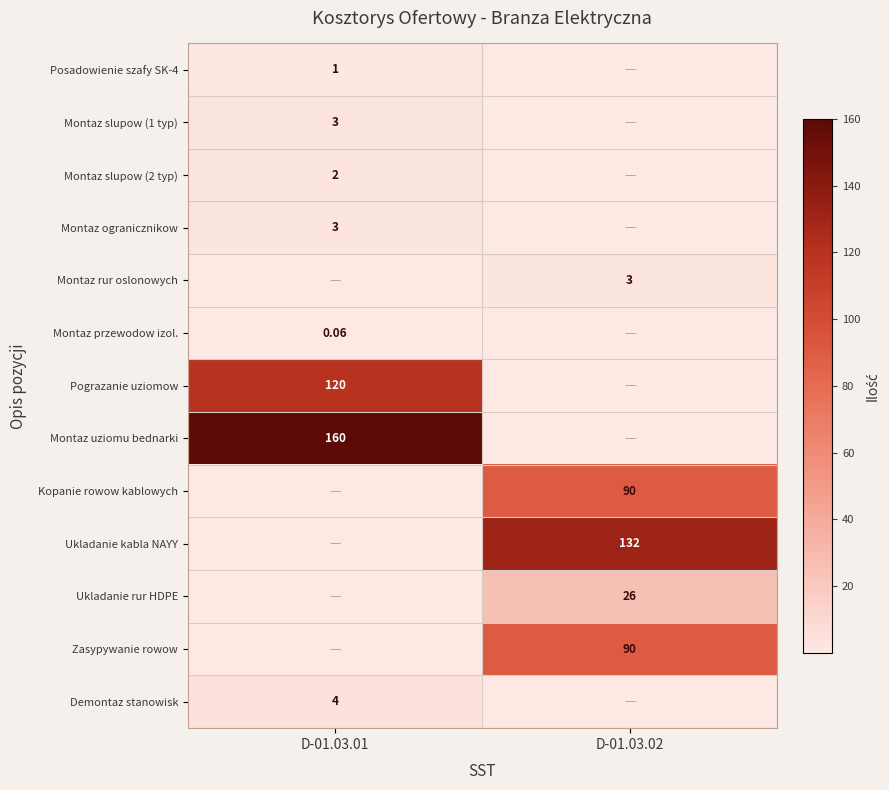

Which series has the largest range (max minus min)?

Montaz uziomu bednarki